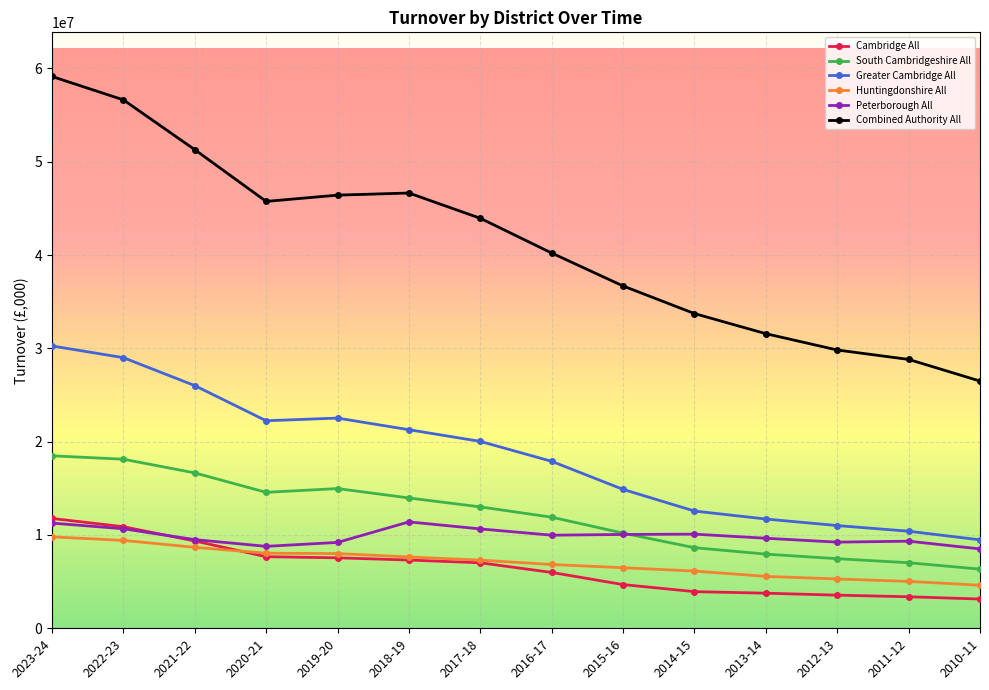

Between 2019-20 and 2010-11, which series saw the biggest shift?

Combined Authority All